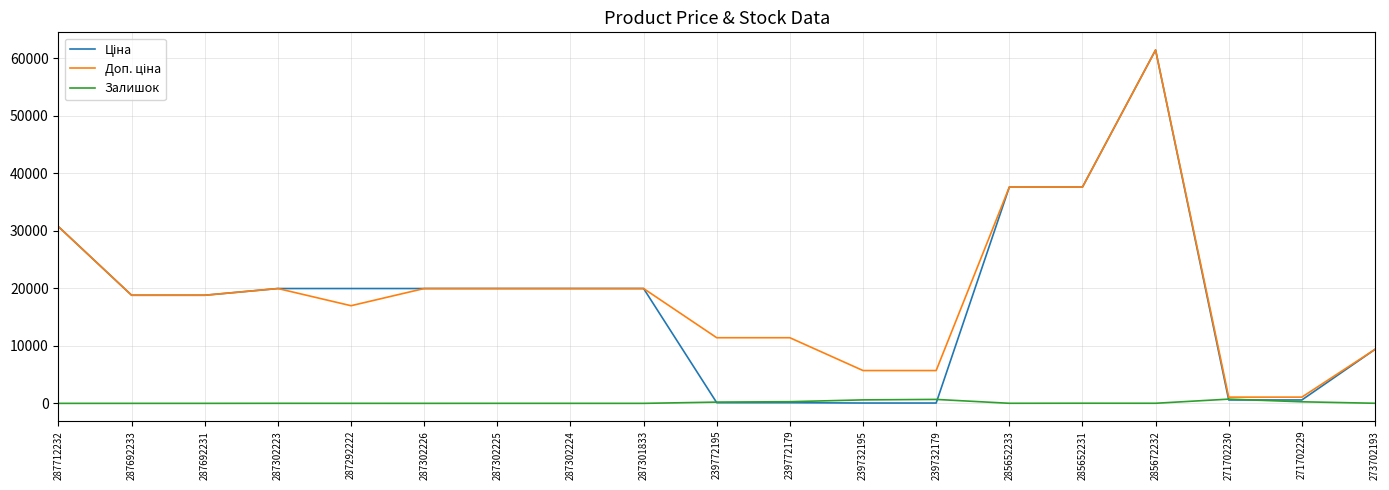

What is the sum of the Залишок values at 239732179 and 271702230?

1421.0